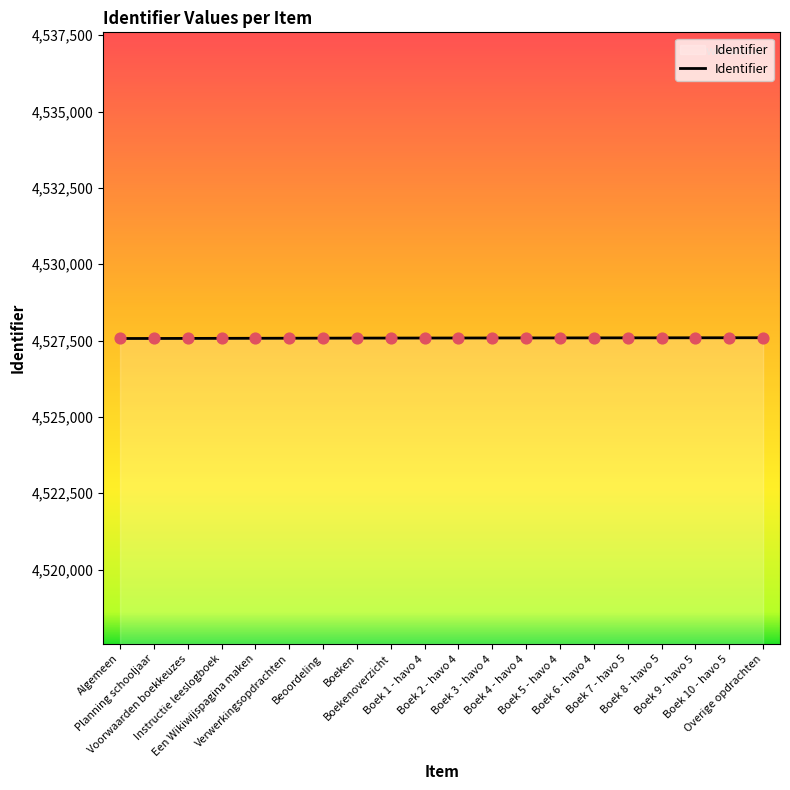

What is the greatest value displayed?

4527593